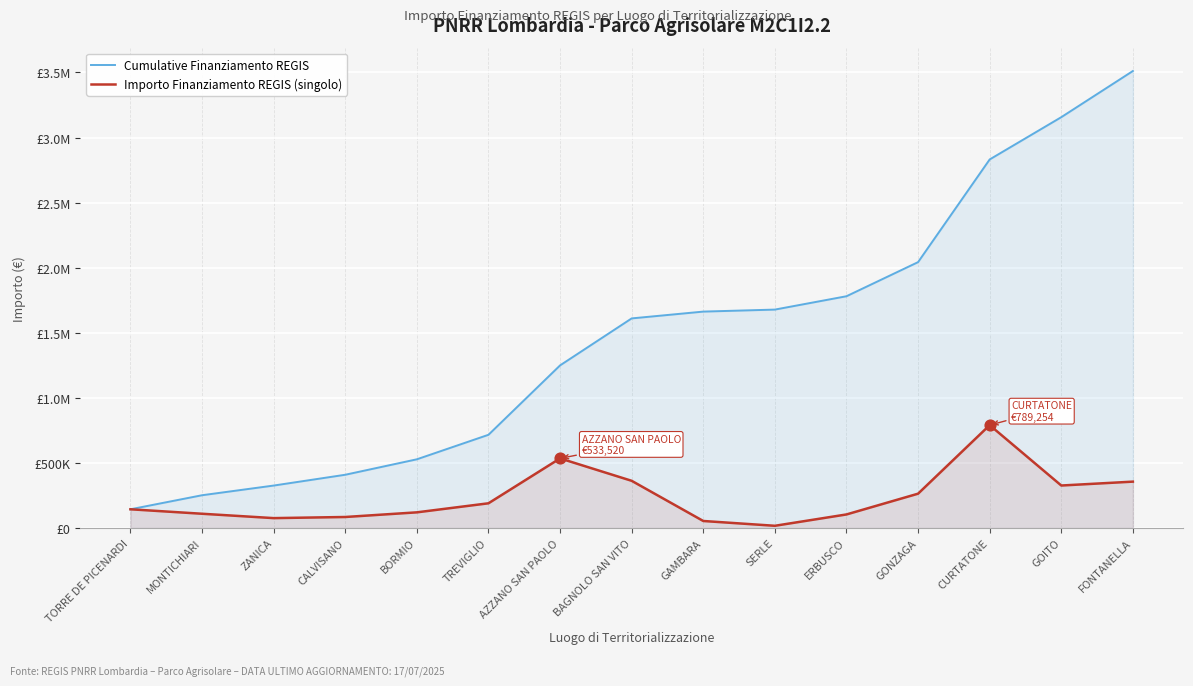

Which series has the largest Y range (max minus min)?

Cumulative Finanziamento REGIS